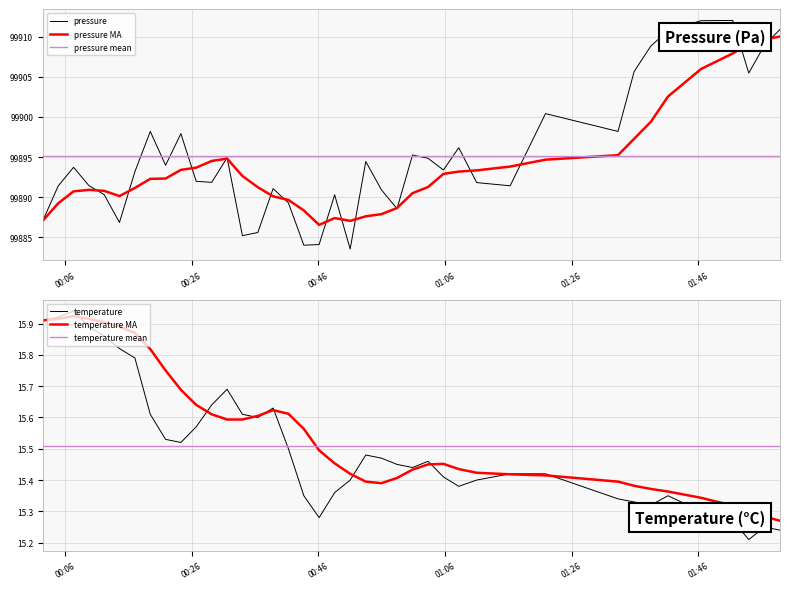

Between 2023-05-08T01:11:00 and 2023-05-08T00:46:07, which is larger?

2023-05-08T01:11:00